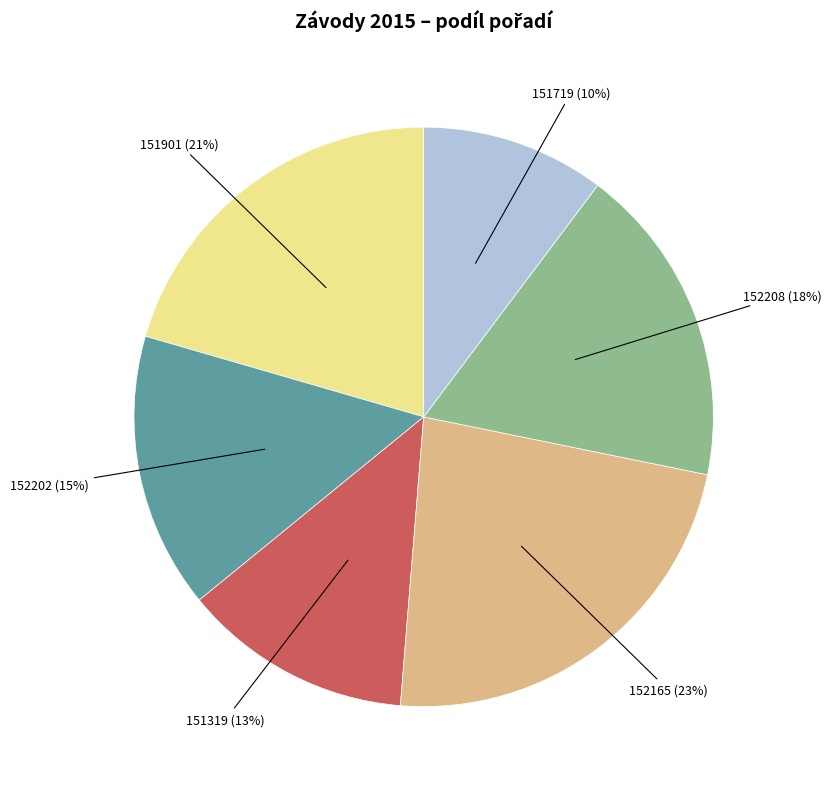

Approximately how many times larger is the value at 152208 compared to 152202?

1.2